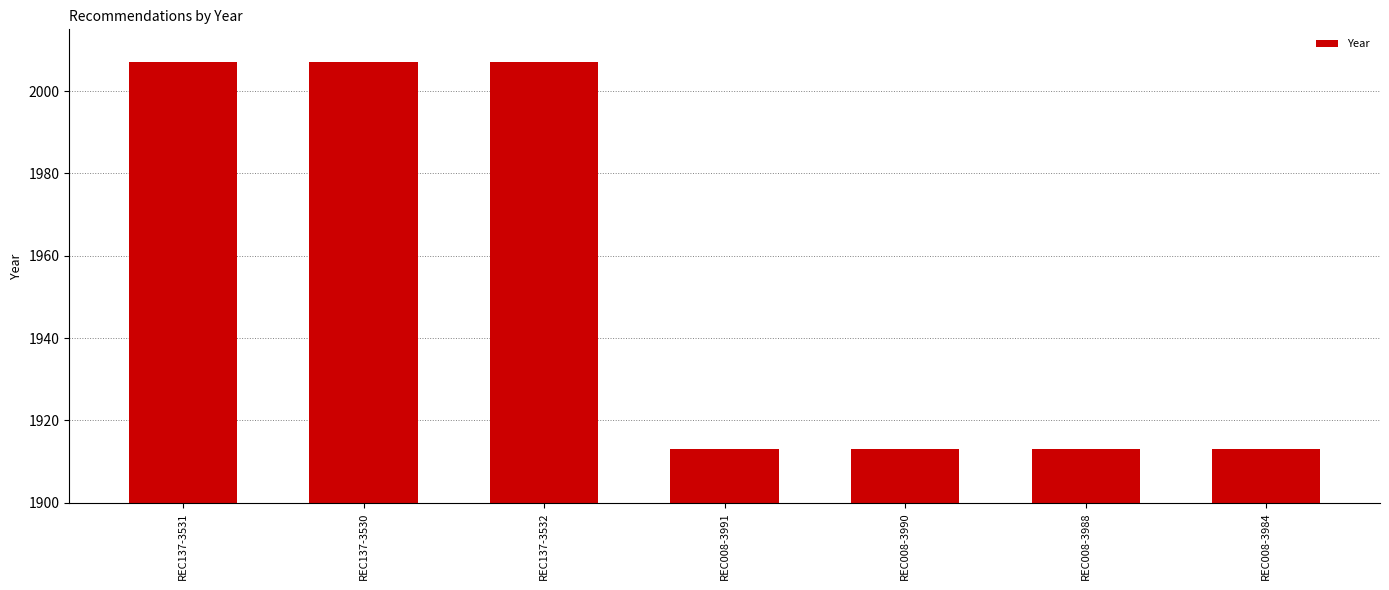

What is the sum of all values?

13673